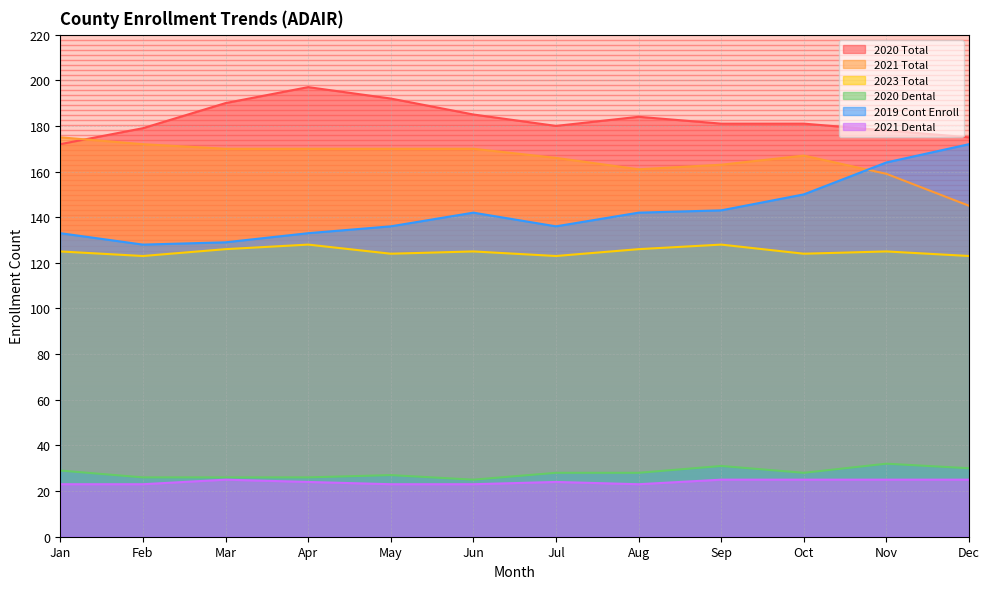

Between Oct and Feb, which is larger?

Oct